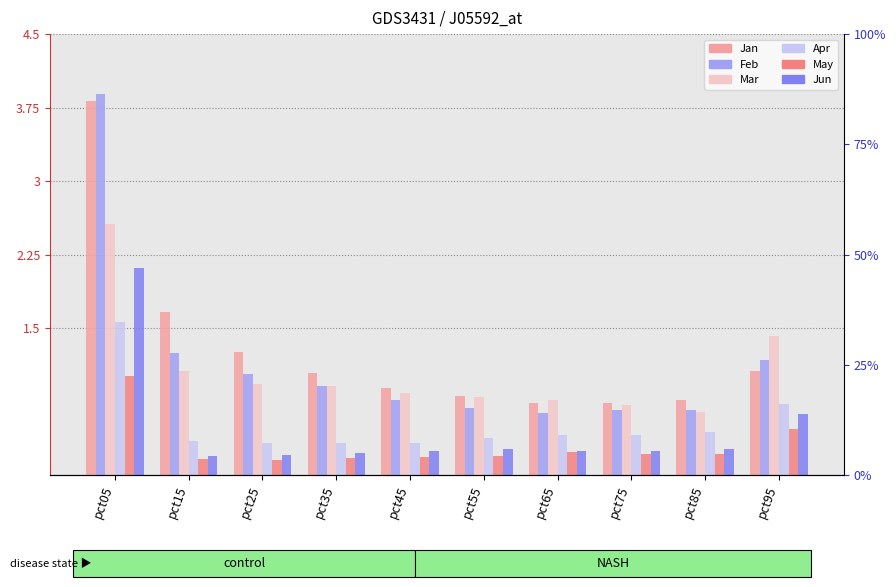

The value of May at pct75 is 0.1. True or false?

False